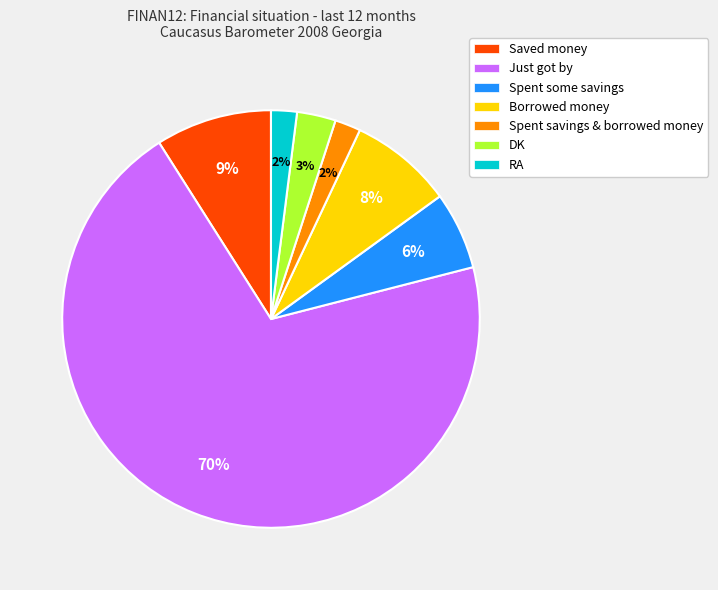

Is RA the majority of the pie?

No